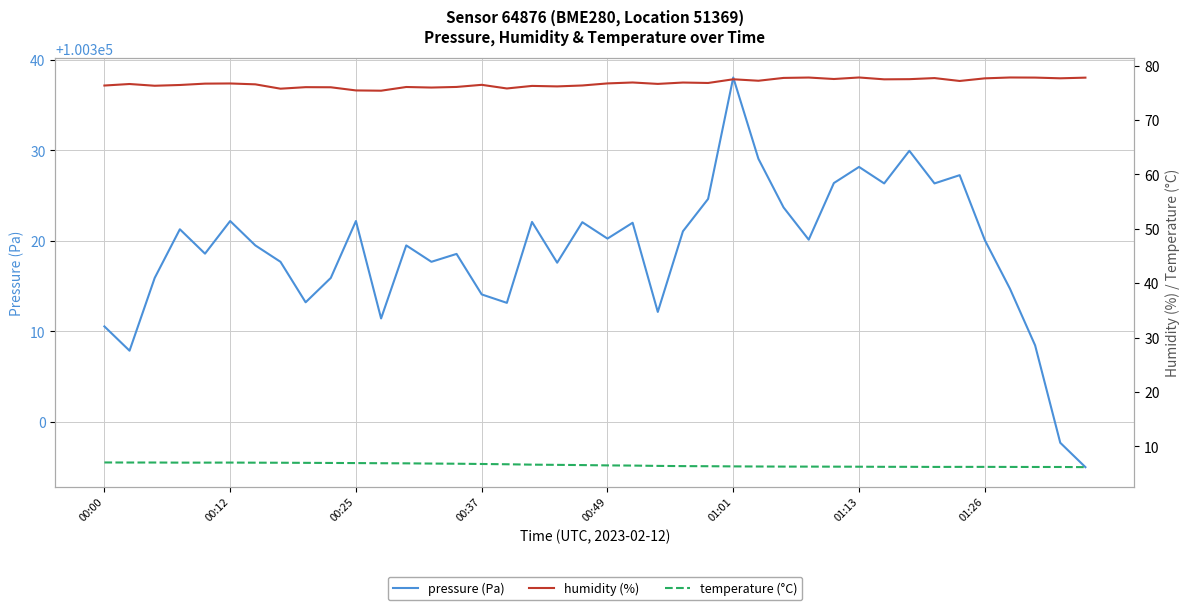

In humidity (%), how many points are lower than both neighbors (excluding endpoints)?

13